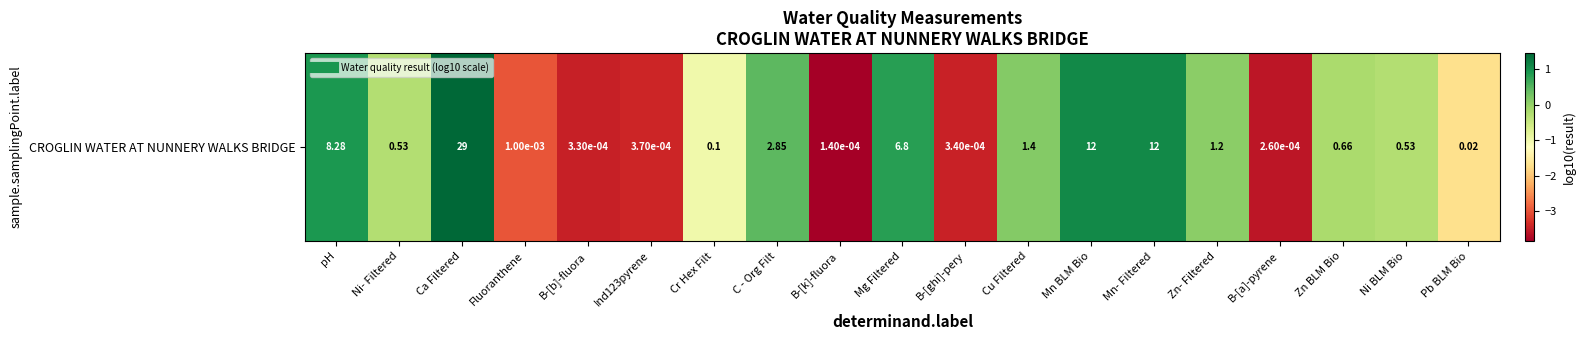

Between Zn BLM Bio and Ni- Filtered, which is larger?

Zn BLM Bio